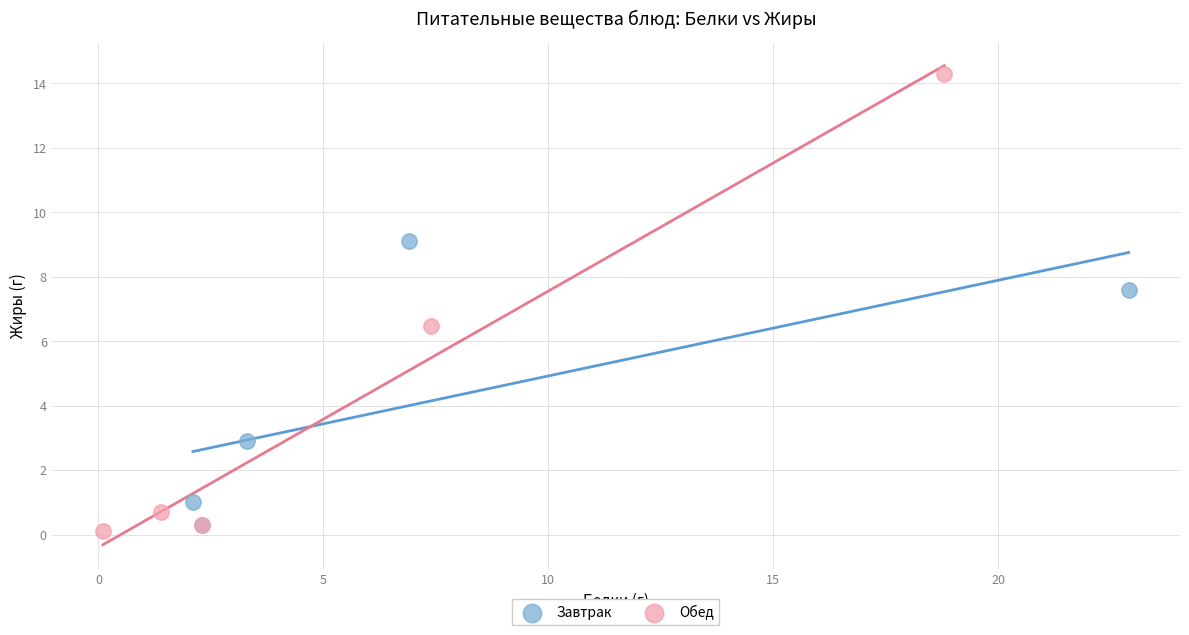

Which series reaches the minimum Y coordinate?

Обед